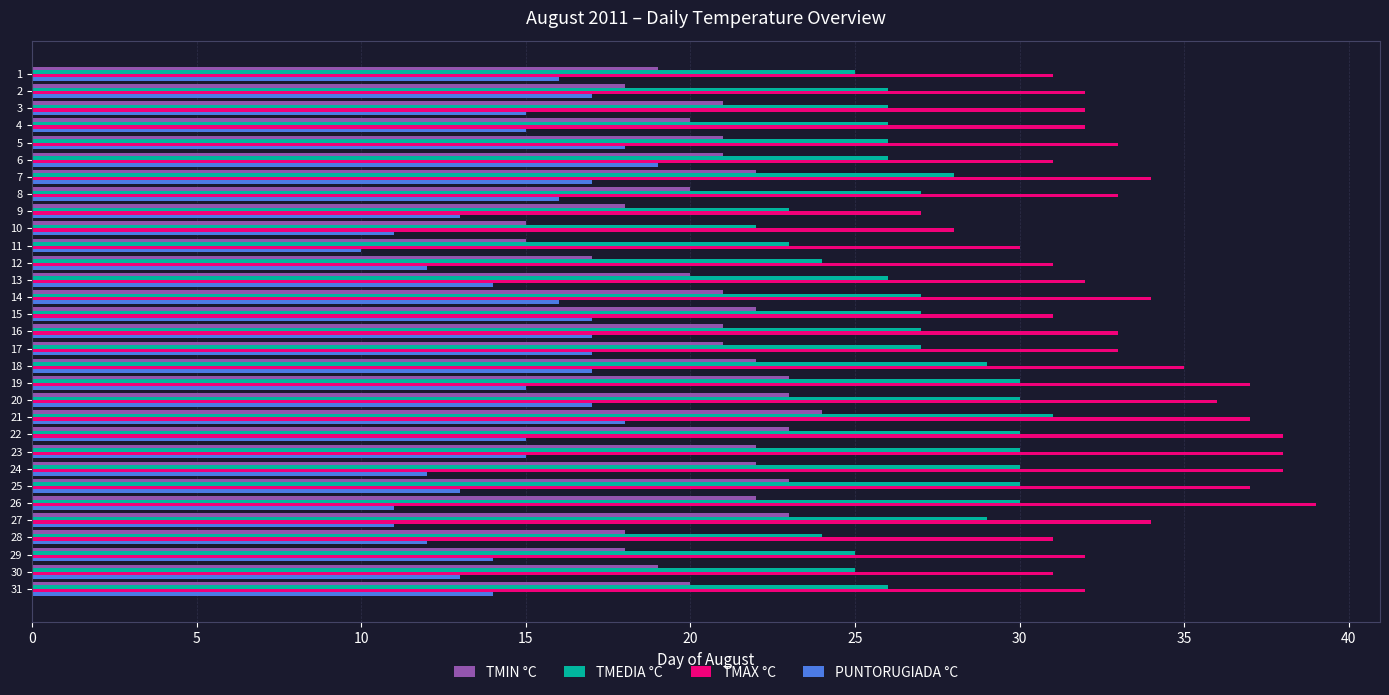

Which series has the widest spread of values?

TMAX °C